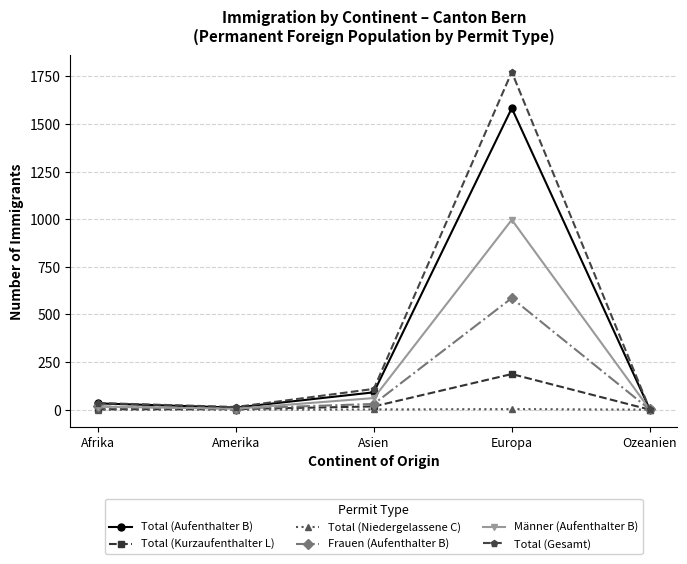

What are all the series names shown in the legend?

Total (Aufenthalter B), Total (Kurzaufenthalter L), Total (Niedergelassene C), Frauen (Aufenthalter B), Männer (Aufenthalter B), Total (Gesamt)